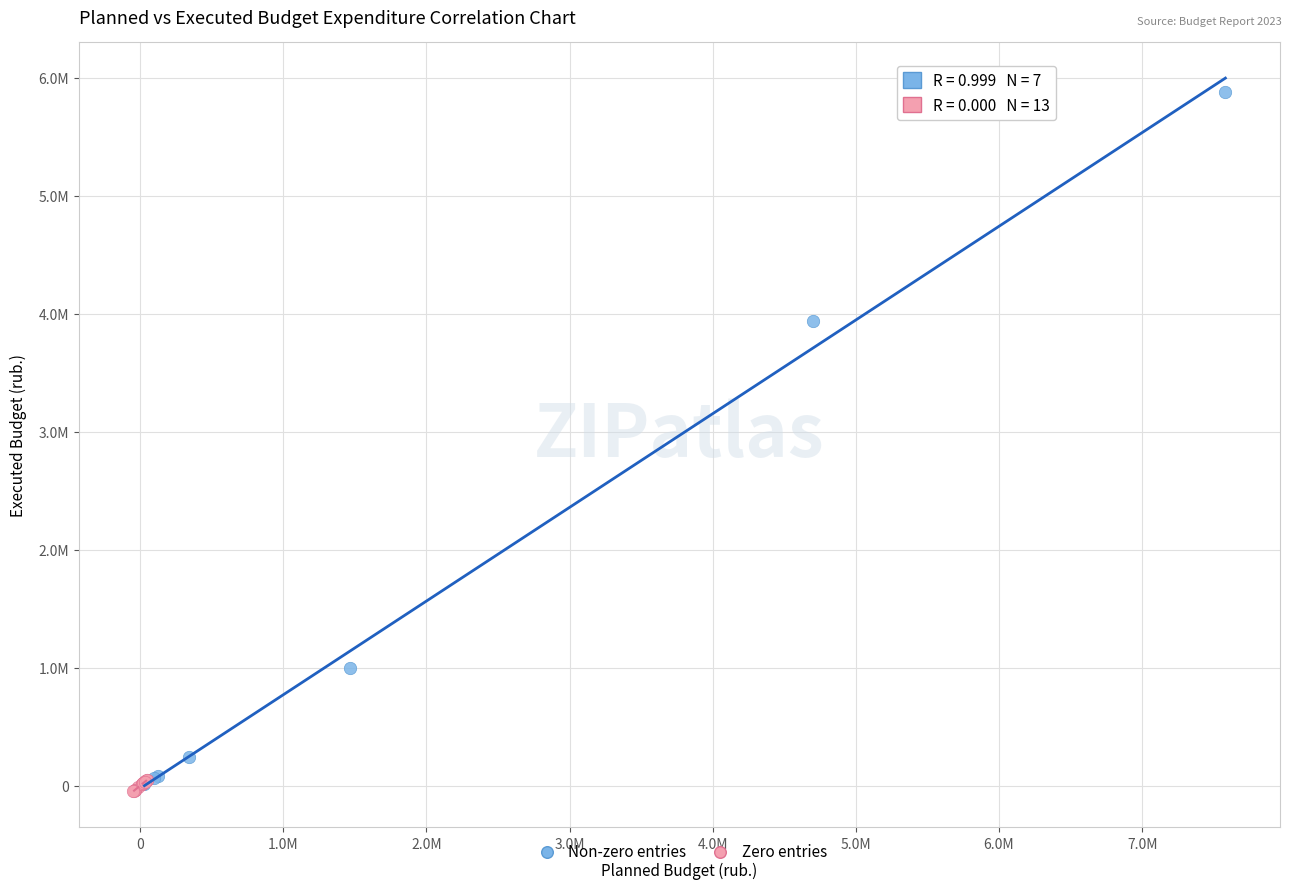

Which series contains the lowest Y value?

Zero entries